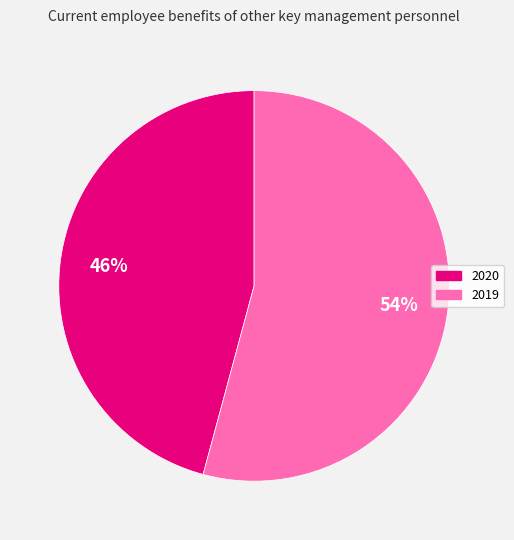

True or false: 2020 accounts for 46% of the total.

True